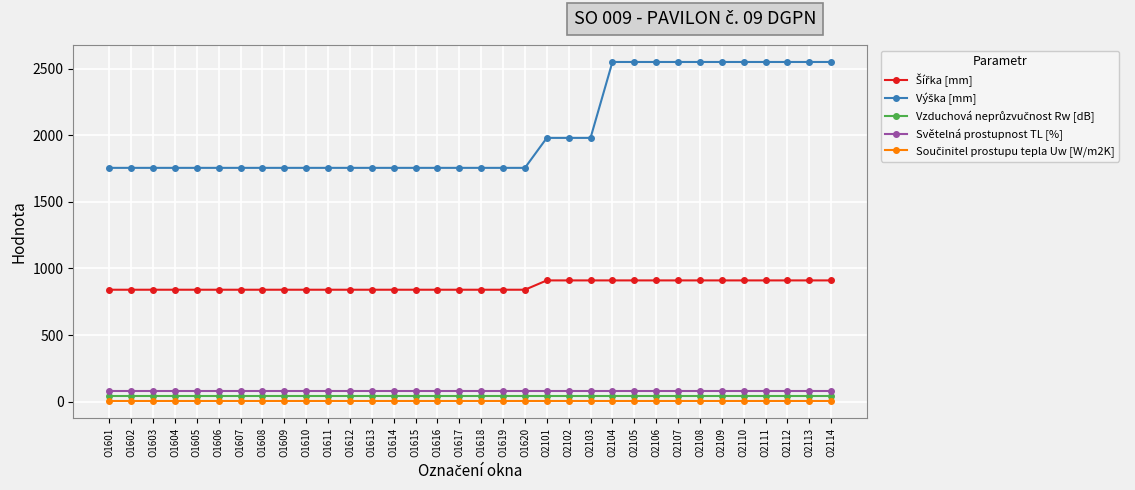

The value of Světelná prostupnost TL [%] at O2109 is 77.0. True or false?

True